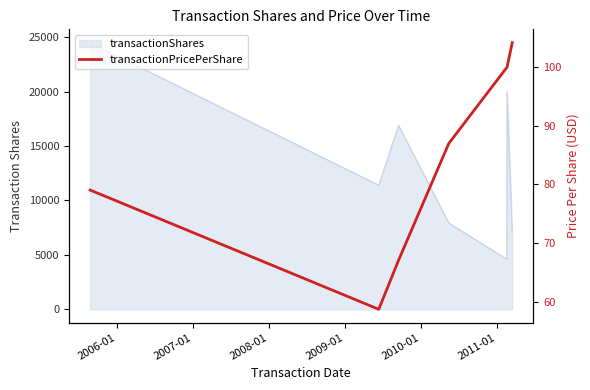

What is the label of the 1st point from the right?

2011-01